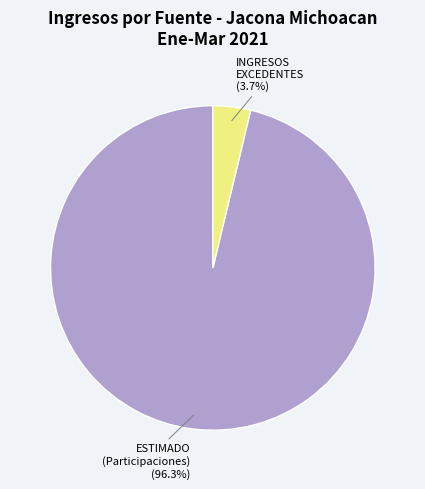

Does any single category account for the majority?

Yes